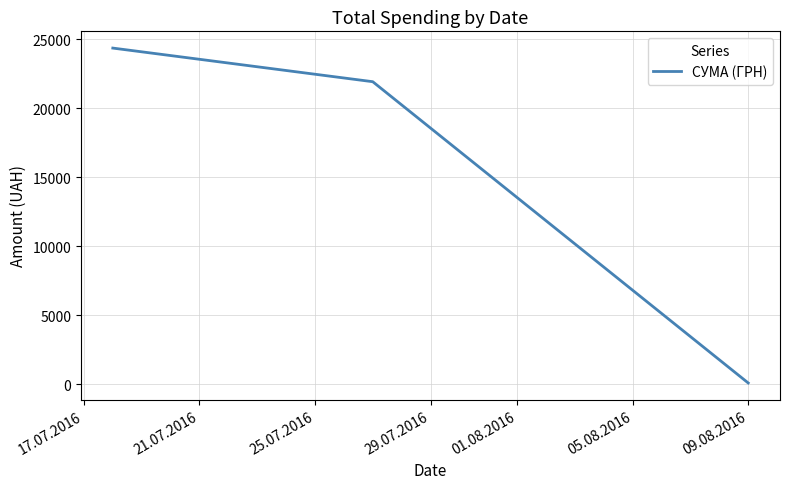

What is the average value?

15458.8